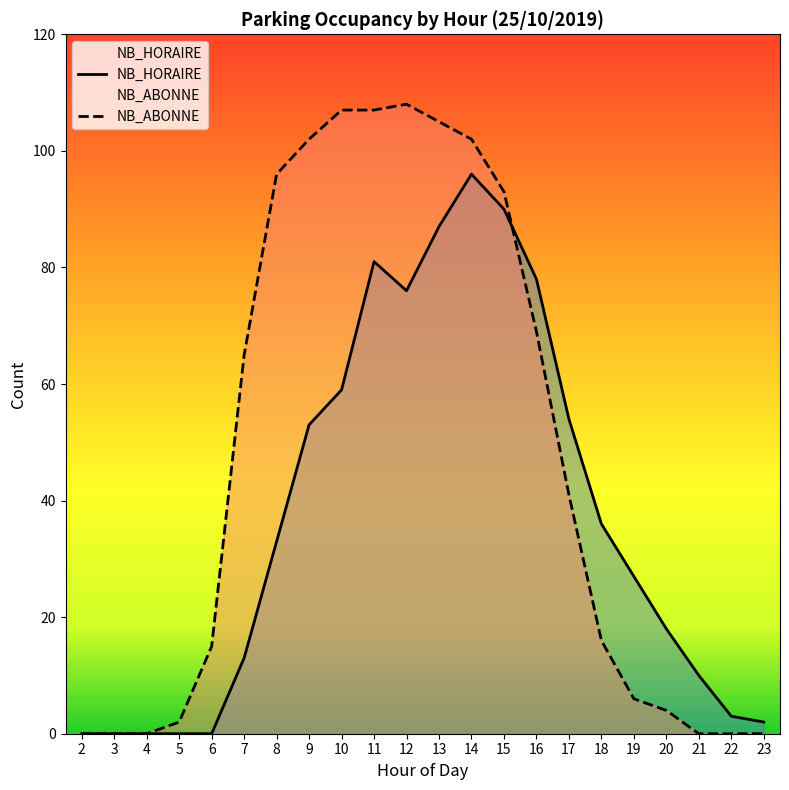

Does the chart display data point markers on the line(s)?

No